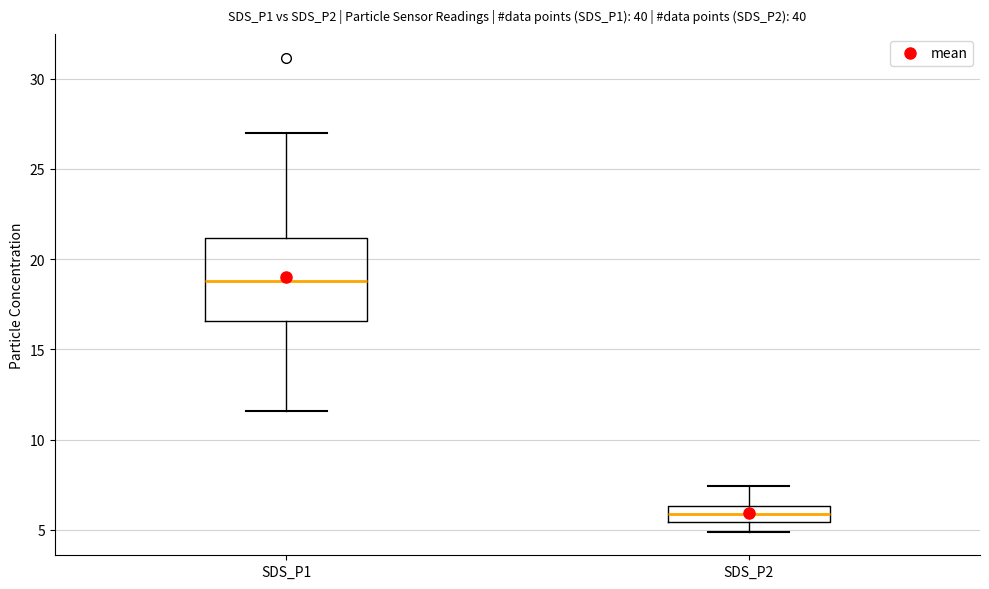

Reading left to right, read every box against the y-axis: the position of its median line, the range the box covers, and the ends of its whiskers. The values are not printed on the chart, so give them approximately, as read against the axis.

SDS_P1: median 19.0, box 16.5 to 21.0, whiskers 11.5 to 27.0
SDS_P2: median 6.0, box 5.5 to 6.5, whiskers 5.0 to 7.5